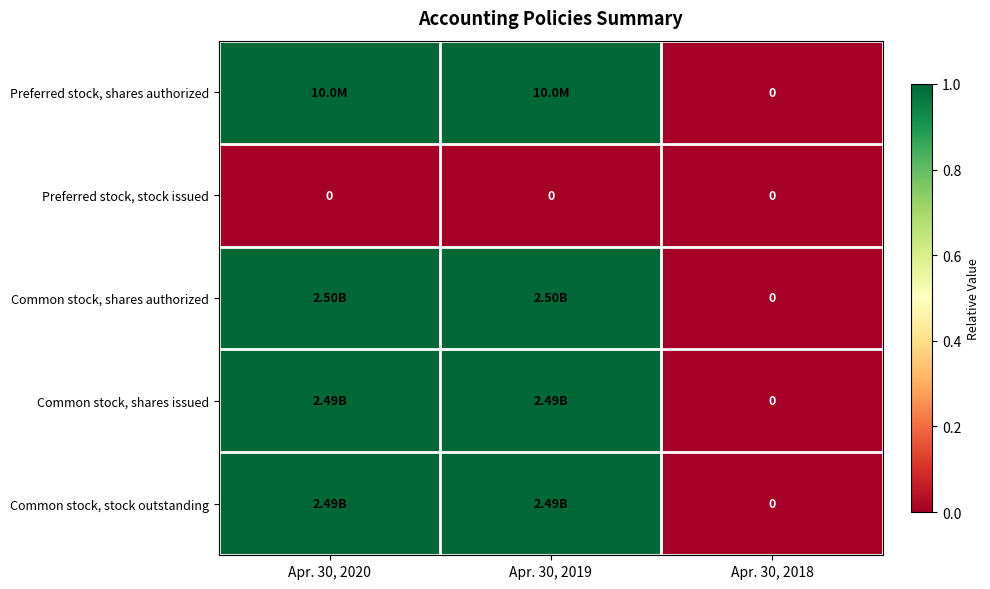

What is the sum of the Common stock, shares authorized values at Apr. 30, 2020 and Apr. 30, 2018?

1